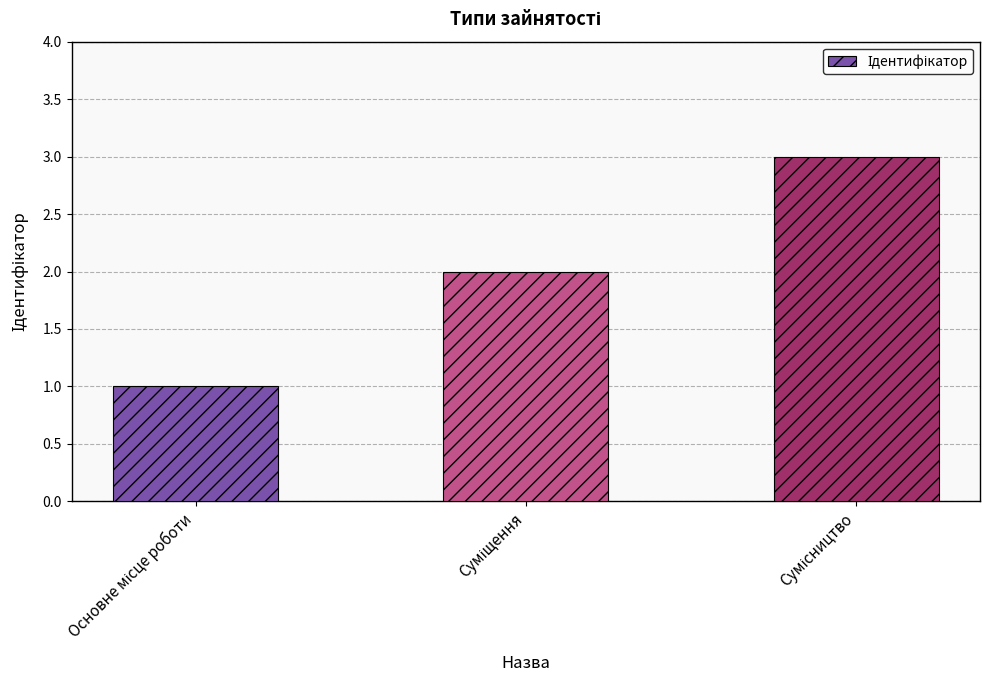

What is the sum of all values?

6